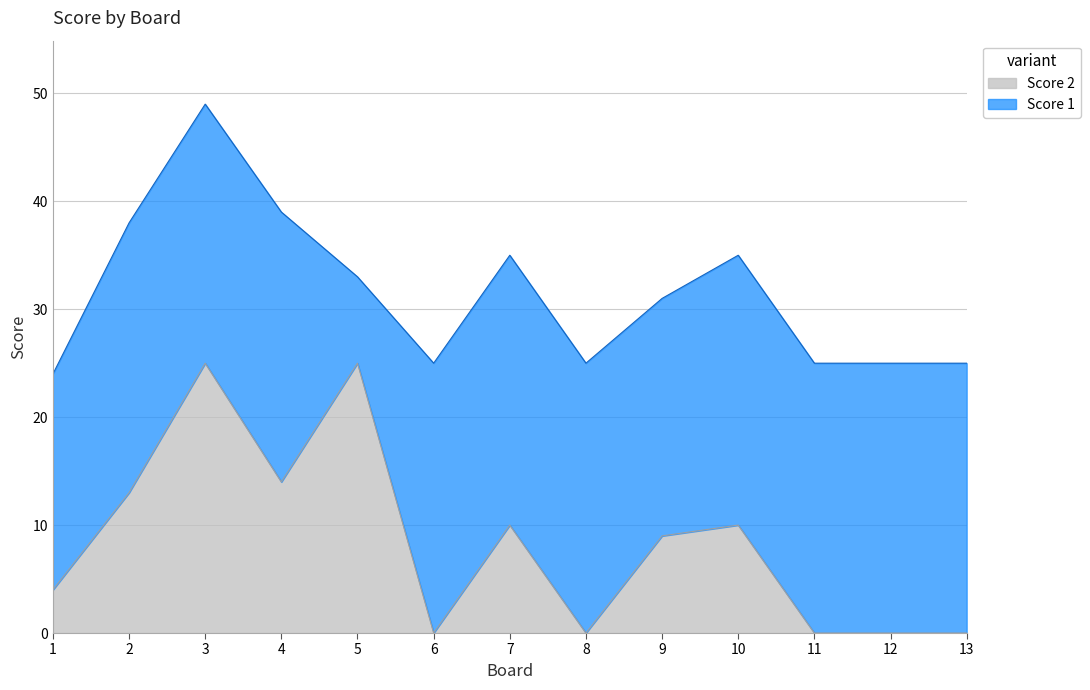

Reading left to right, transcribe all the data shown in this chart.

1=4	2=13	3=25	4=14	5=25	6=0	7=10	8=0	9=9	10=10	11=0	12=0	13=0